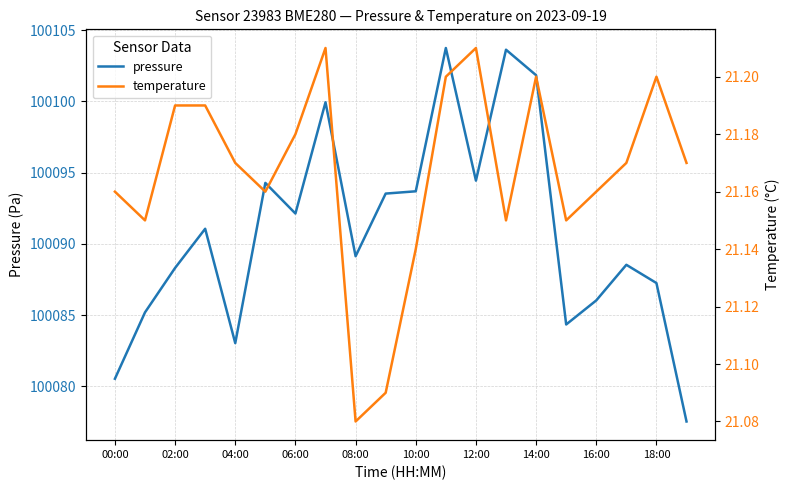

Is it true that pressure equals 100086.0 at 16:00?

True